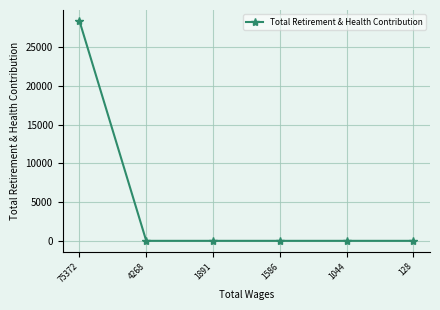

What is the maximum value shown in the chart?

28355